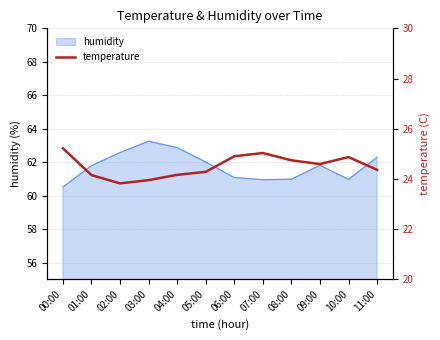

List the labels in order of value, smallest first.

02:00, 03:00, 01:00, 04:00, 05:00, 11:00, 09:00, 08:00, 10:00, 06:00, 07:00, 00:00